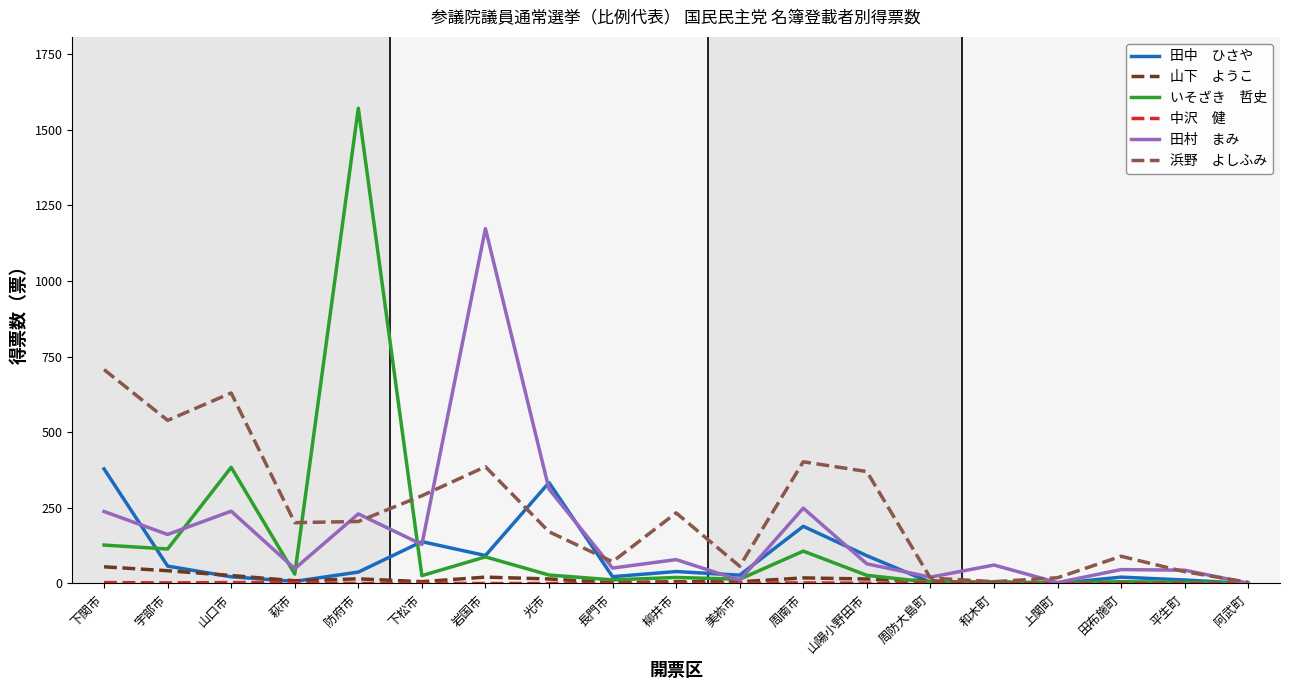

At which category is the sum across all series the highest?

防府市